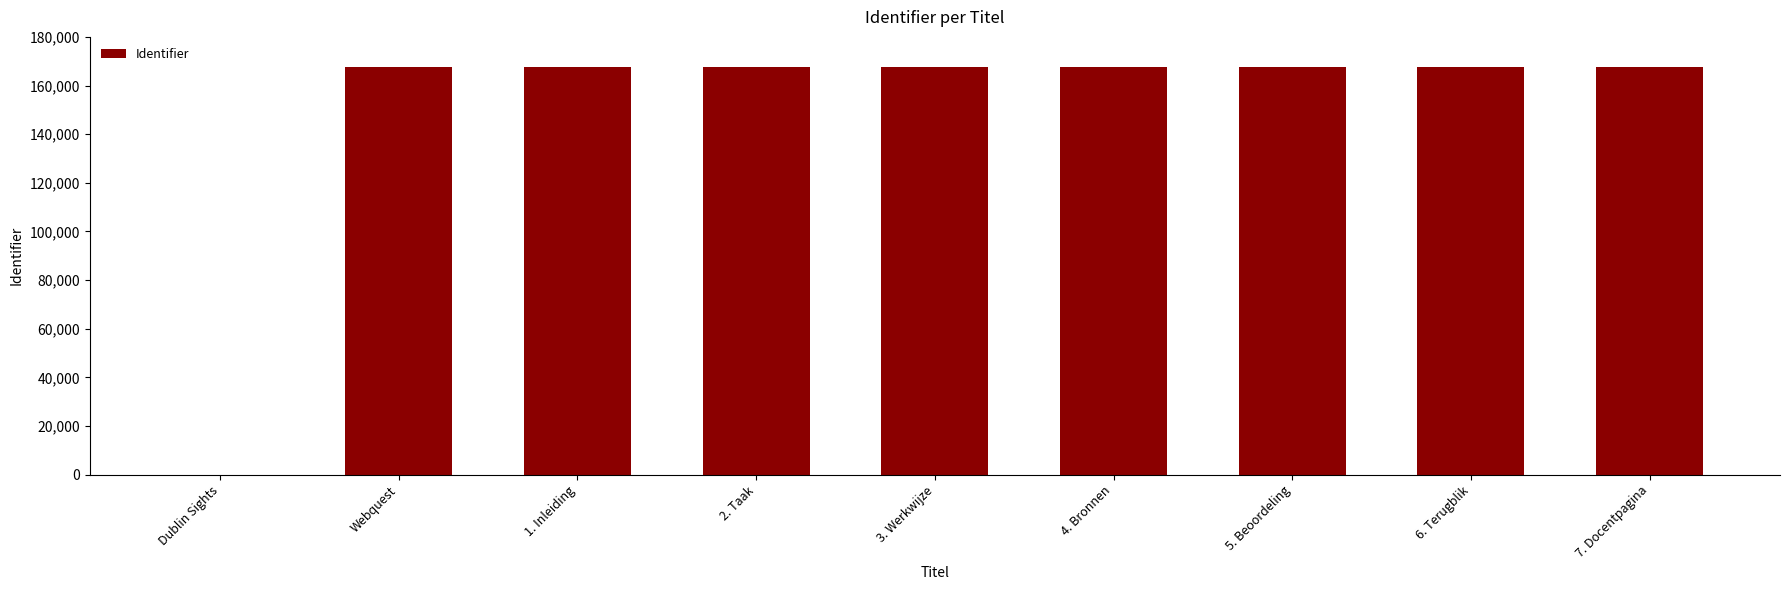

Approximately how many times larger is the value at 5. Beoordeling compared to Webquest?

1.0